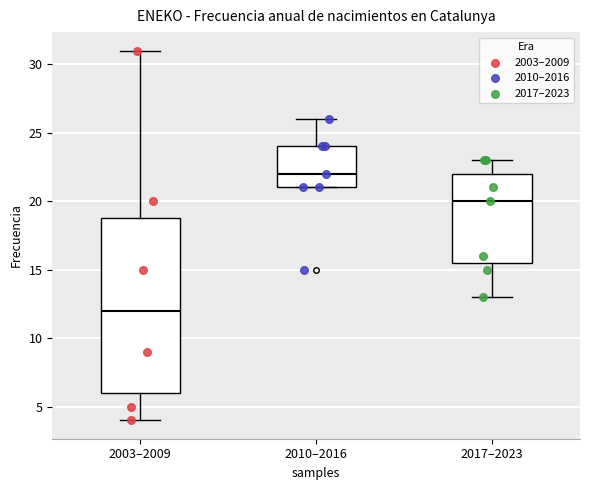

Which box is the tallest, from its lower edge to its upper edge?

2003–2009